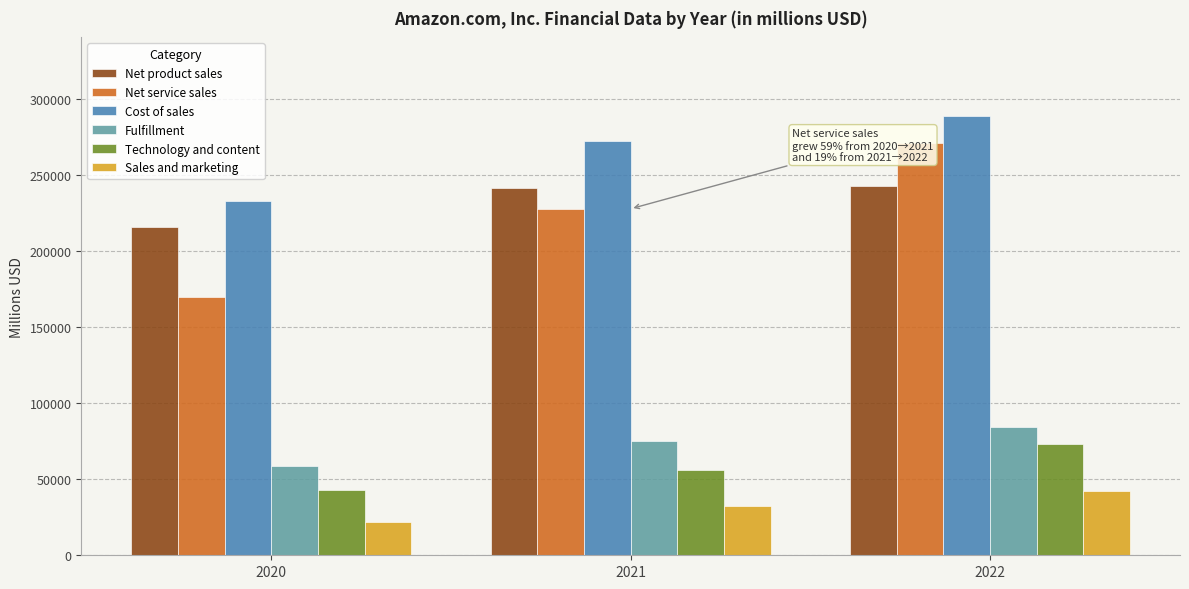

Between 2021 and 2022, which series saw the biggest shift?

Net service sales